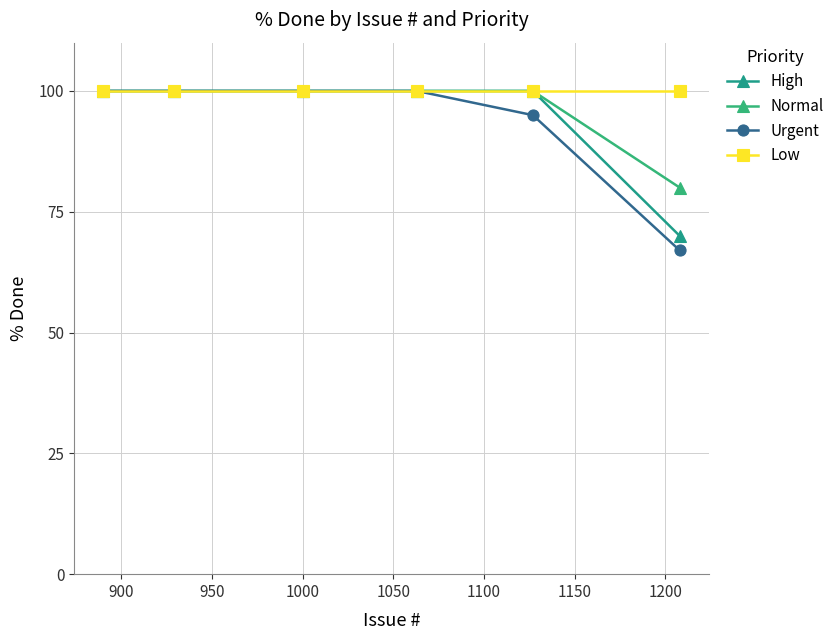

How many lines are shown in the chart?

4